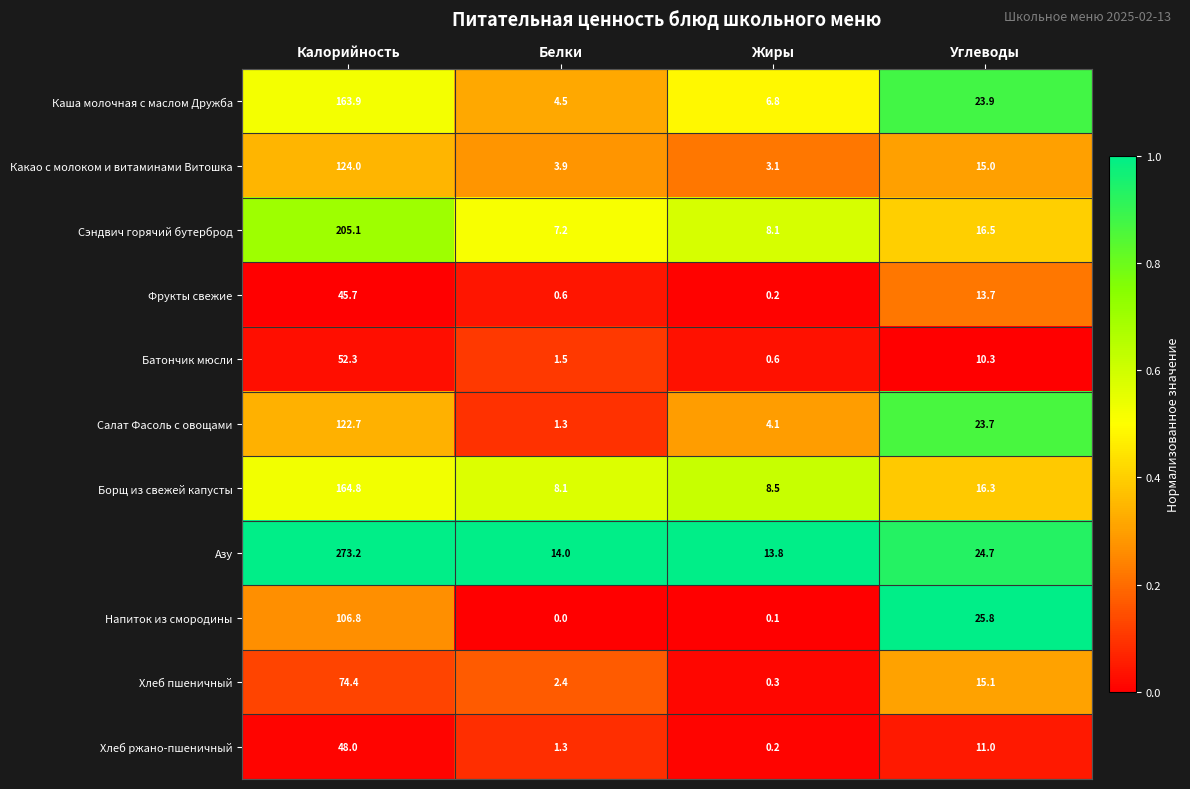

Which series changed the most between Калорийность and Жиры?

Азу